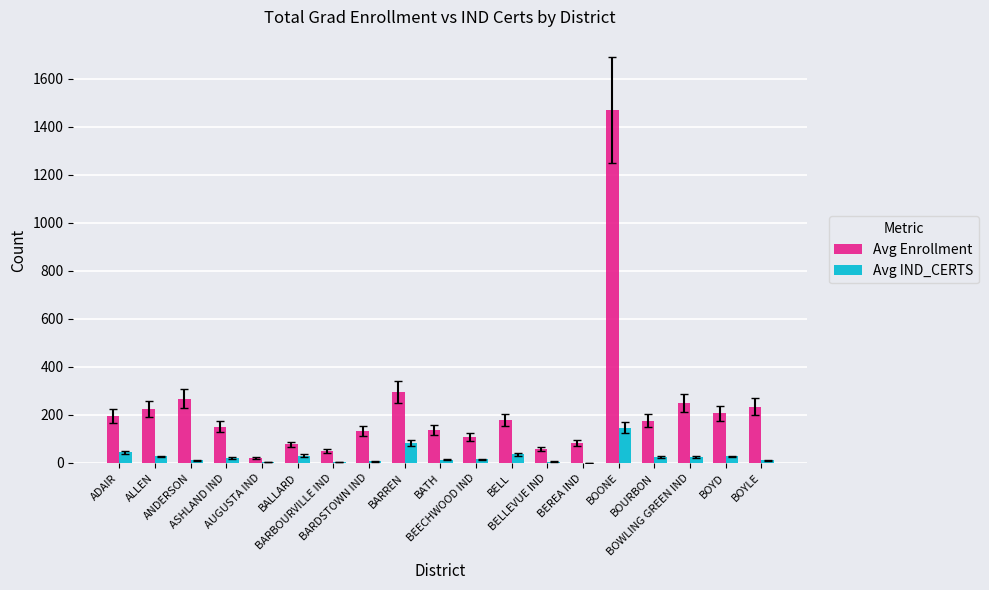

What is the maximum value shown in the chart?

1470